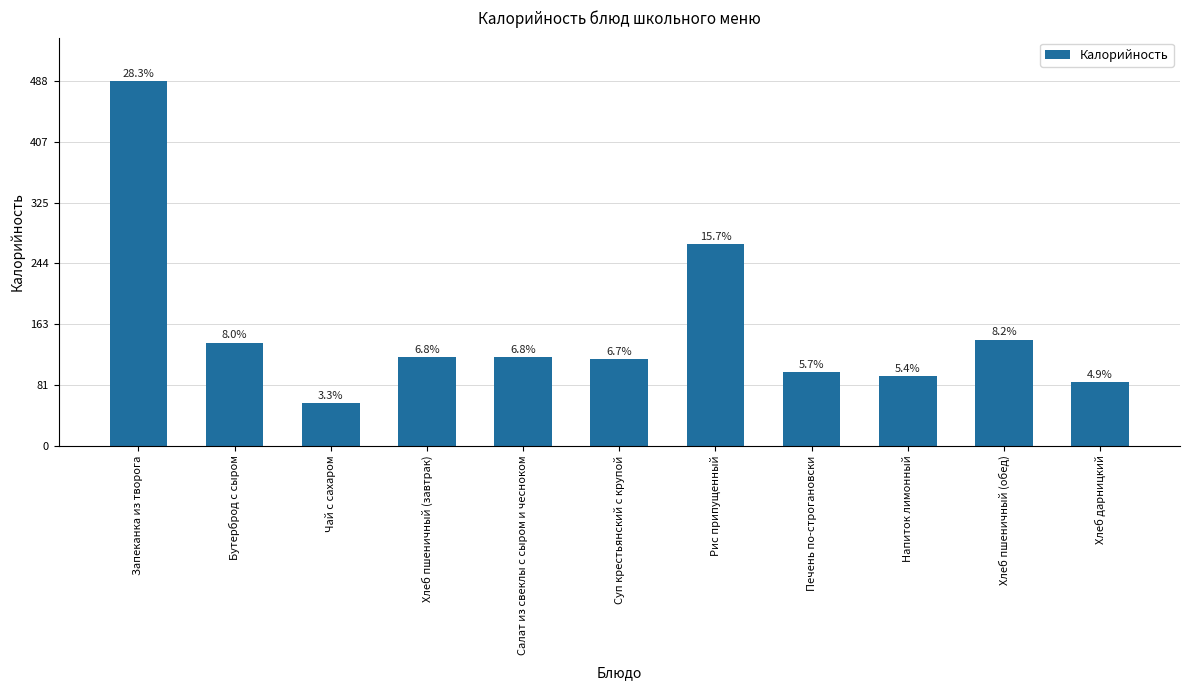

Which category has the lowest value across all series?

Чай с сахаром